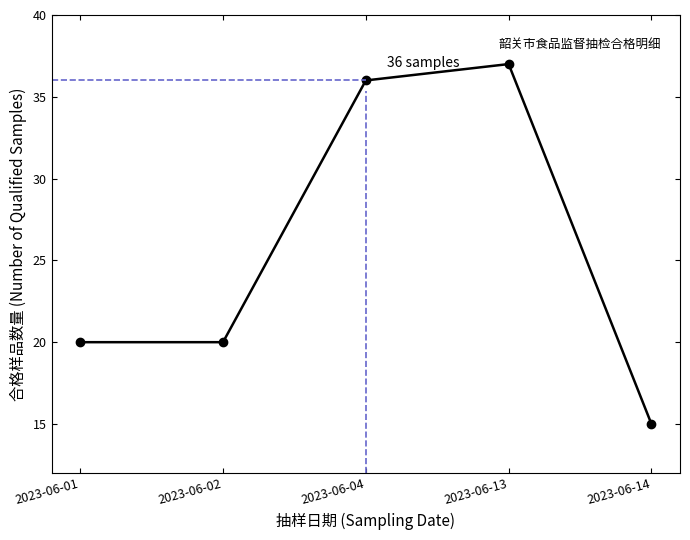

What is the minimum value shown in the chart?

15